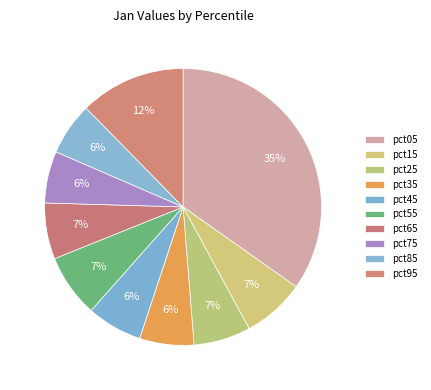

How many slices are in this pie chart?

10